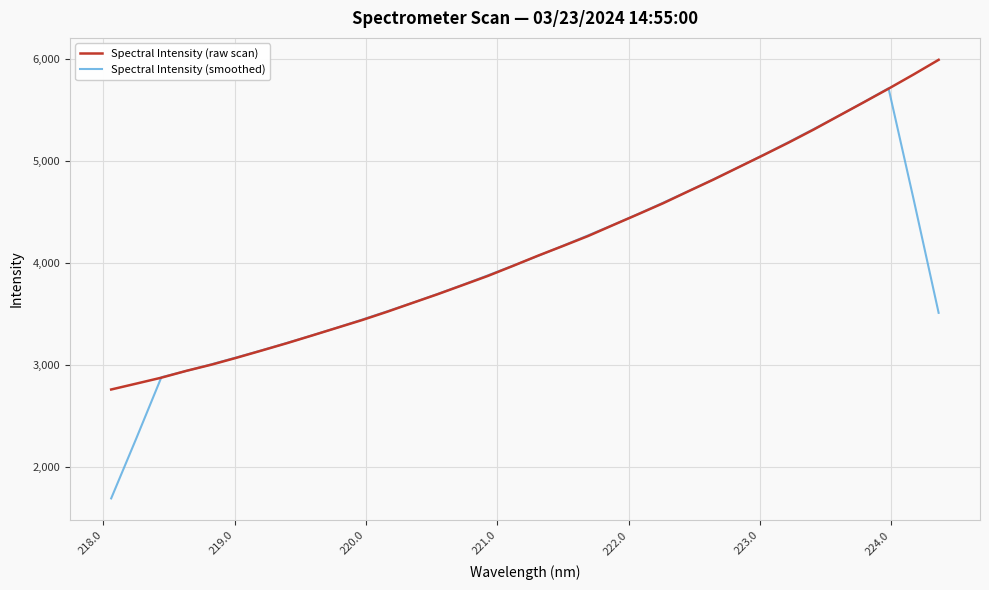

How many lines are shown in the chart?

2